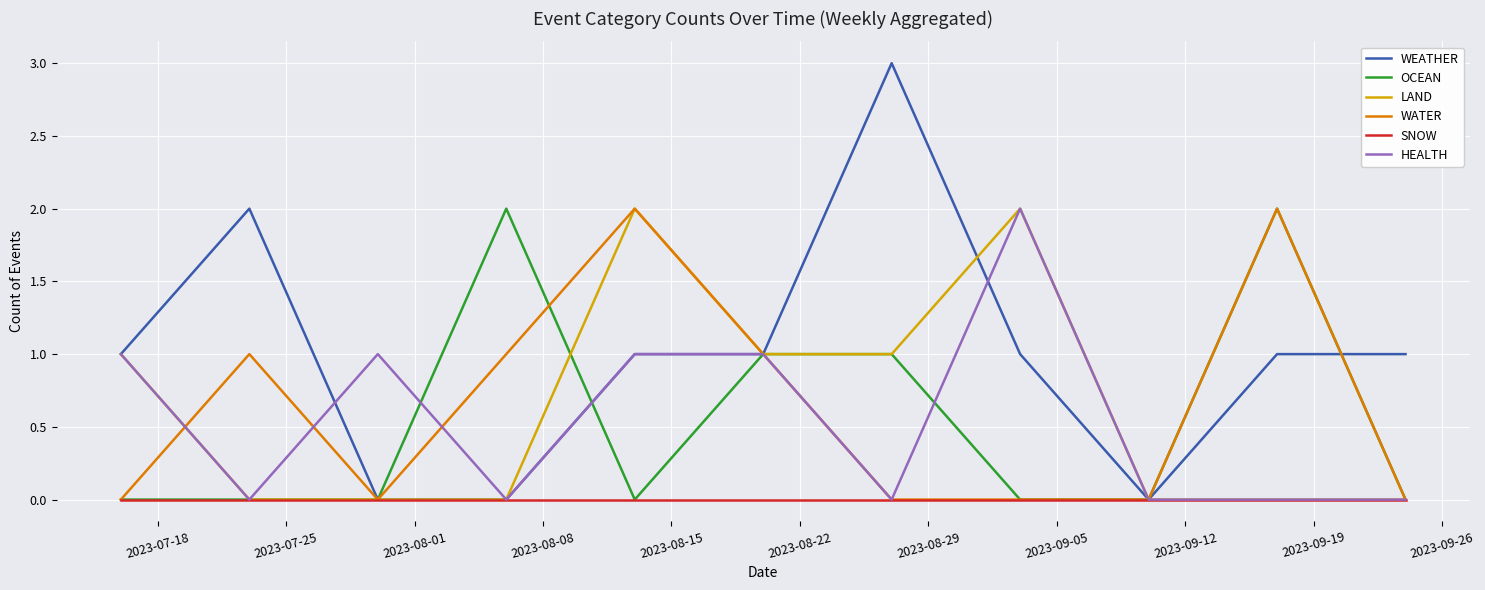

What is the maximum value shown in the chart?

3